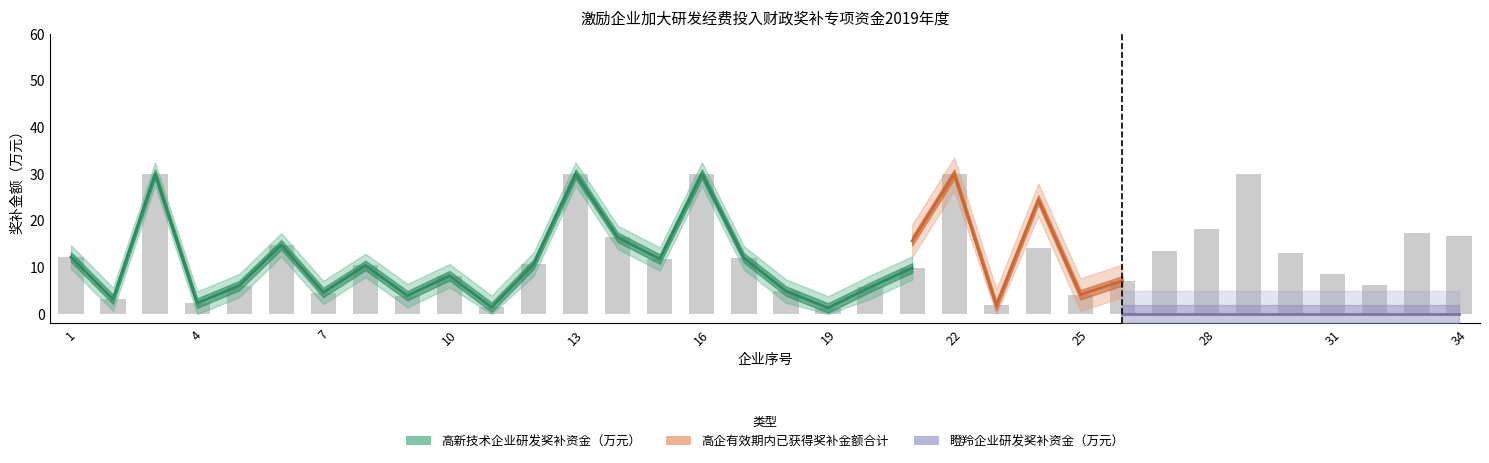

What is the difference between the maximum and minimum values in the 高企有效期内已获得的高新技术企业研发奖补金额合计 series?

28.7